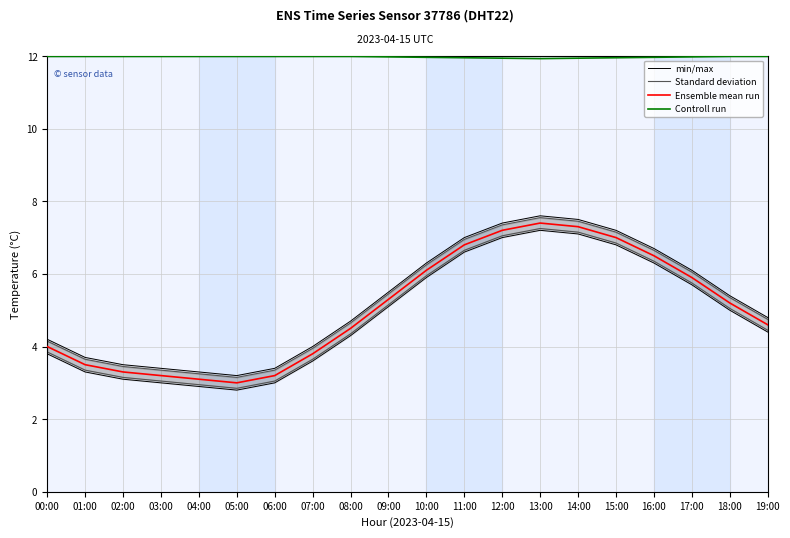

At which category does min/max reach its first local peak?

13:00